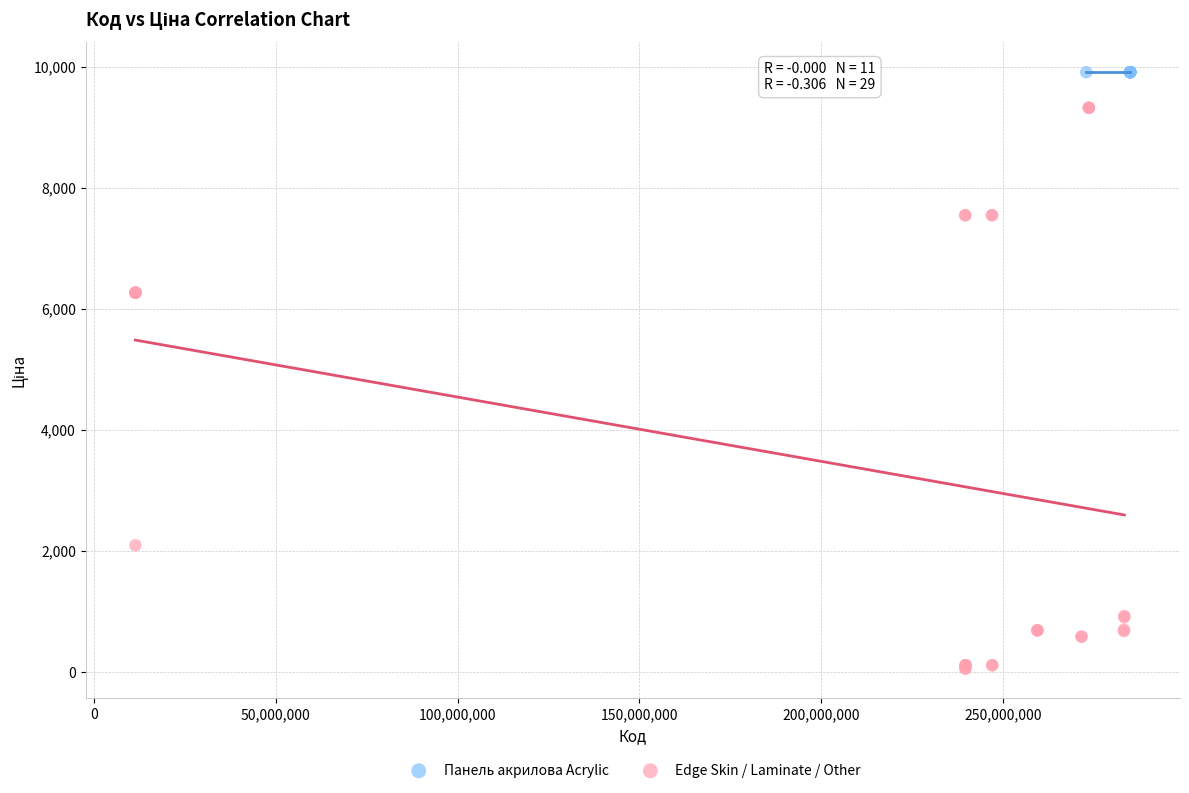

Which series contains the highest Y value?

Панель акрилова Acrylic